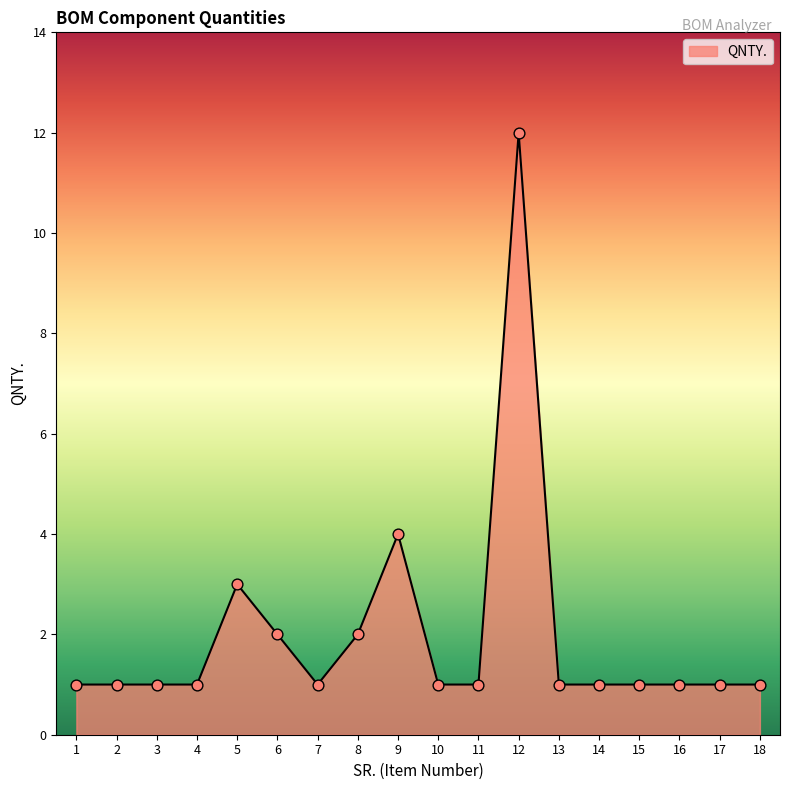

Between 9 and 15, which is larger?

9